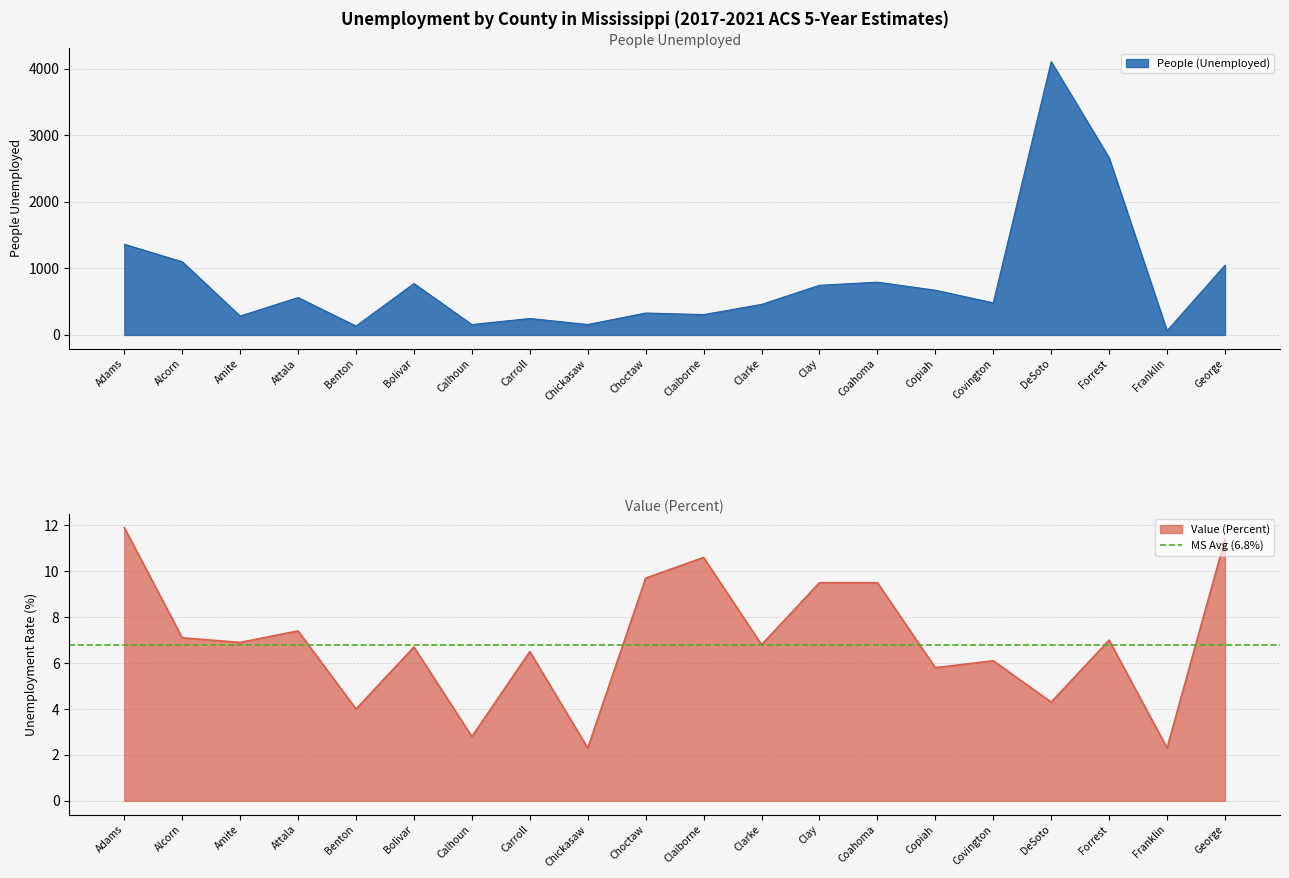

True or false: Value (Percent) and People (Unemployed) intersect in this chart.

False